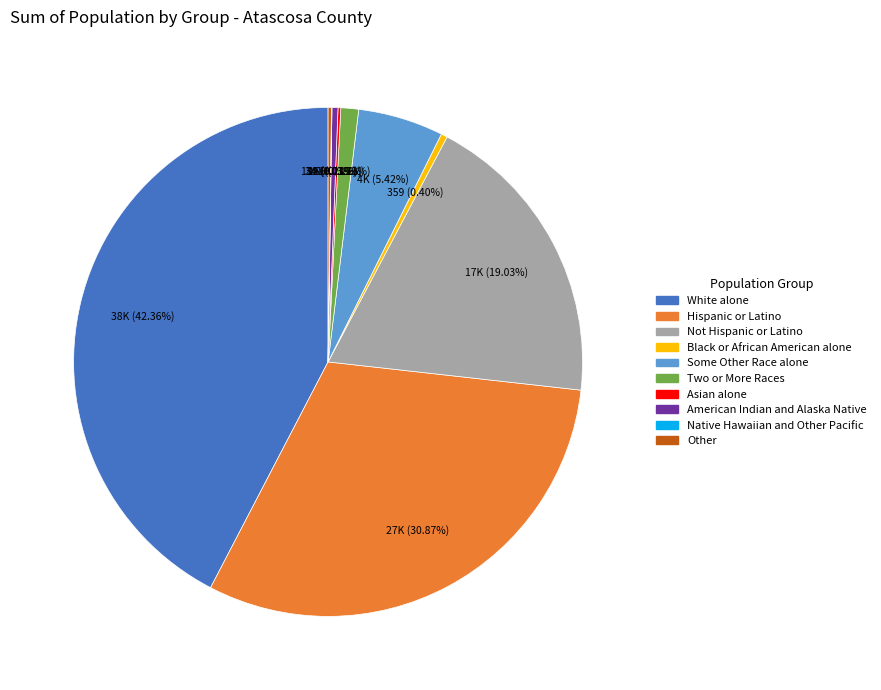

Is Not Hispanic or Latino the majority of the pie?

No